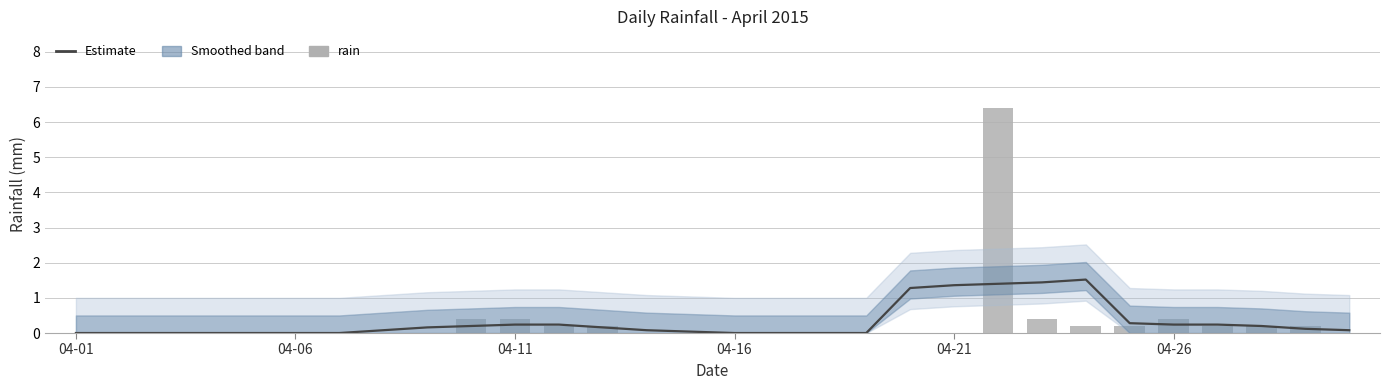

At which category is the sum across all series the highest?

21